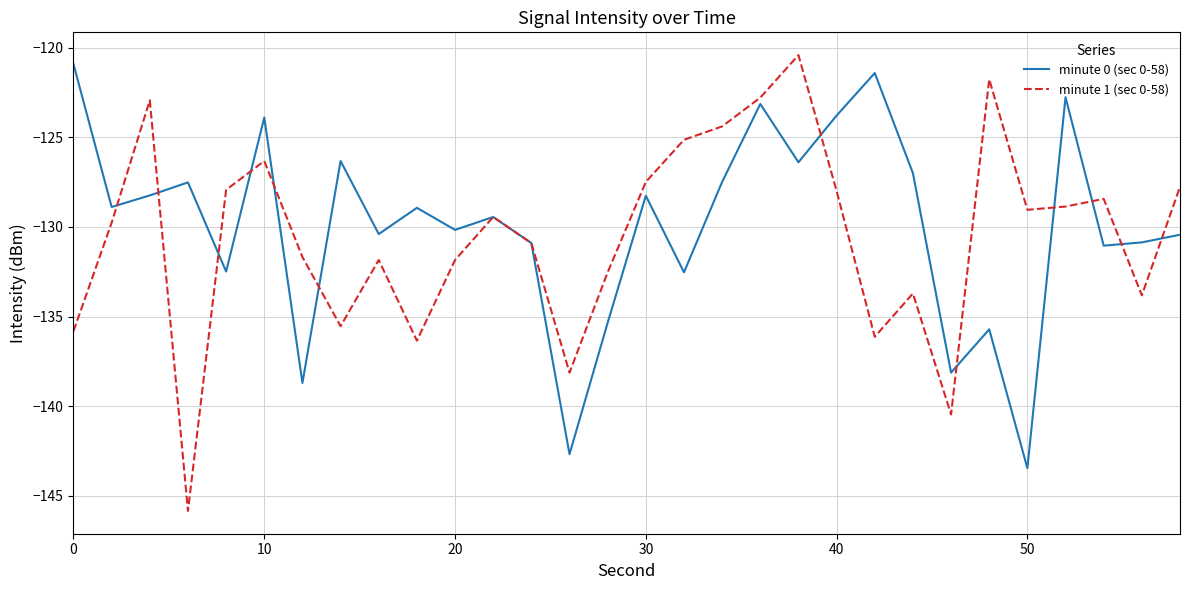

Which series has the widest spread of values?

minute 1 (sec 0-58)